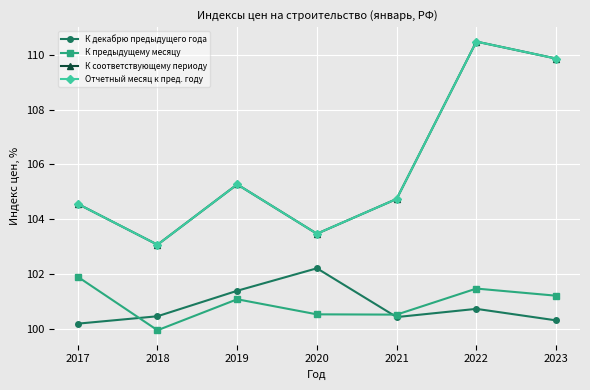

Count the number of categories in the chart.

7